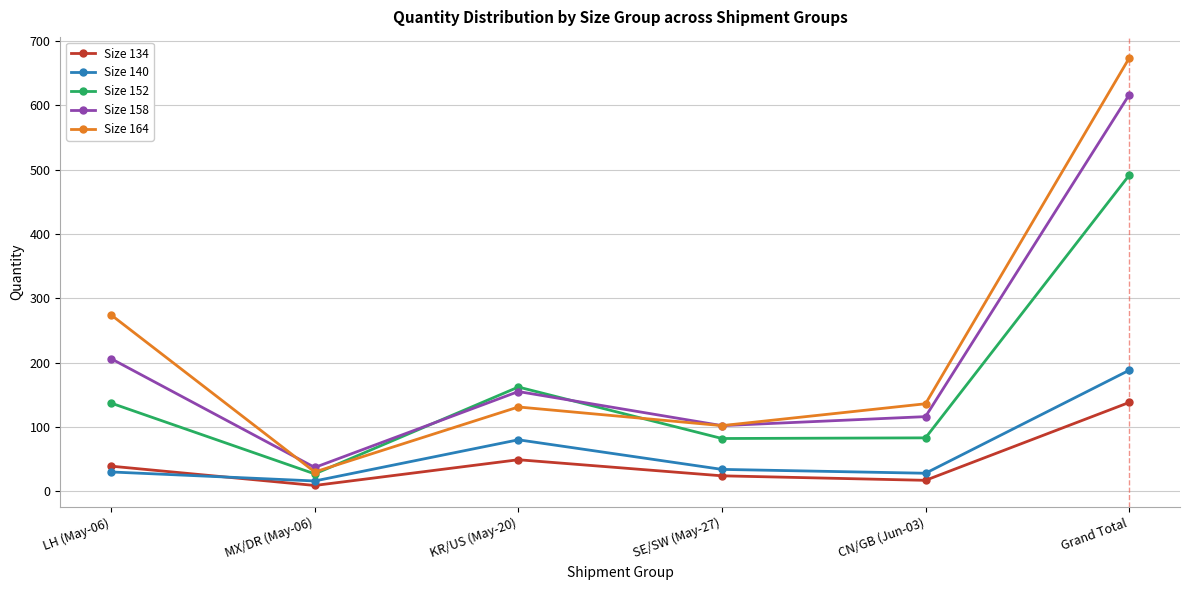

At which category does Size 134 reach its first local valley?

MX/DR (May-06)